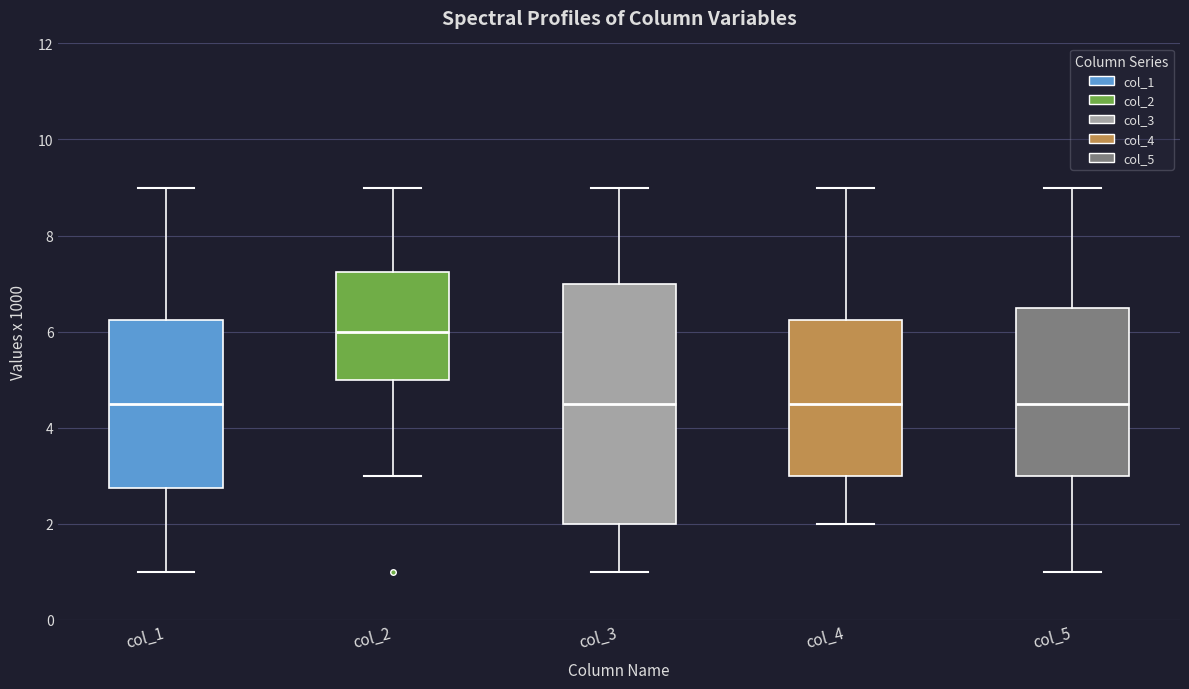

Reading left to right, read every box against the y-axis: the position of its median line, the range the box covers, and the ends of its whiskers. The values are not printed on the chart, so give them approximately, as read against the axis.

col_1: median 4.6, box 2.8 to 6.2, whiskers 1.0 to 9.0
col_2: median 6.0, box 5.0 to 7.2, whiskers 3.0 to 9.0
col_3: median 4.6, box 2.0 to 7.0, whiskers 1.0 to 9.0
col_4: median 4.6, box 3.0 to 6.2, whiskers 2.0 to 9.0
col_5: median 4.6, box 3.0 to 6.6, whiskers 1.0 to 9.0